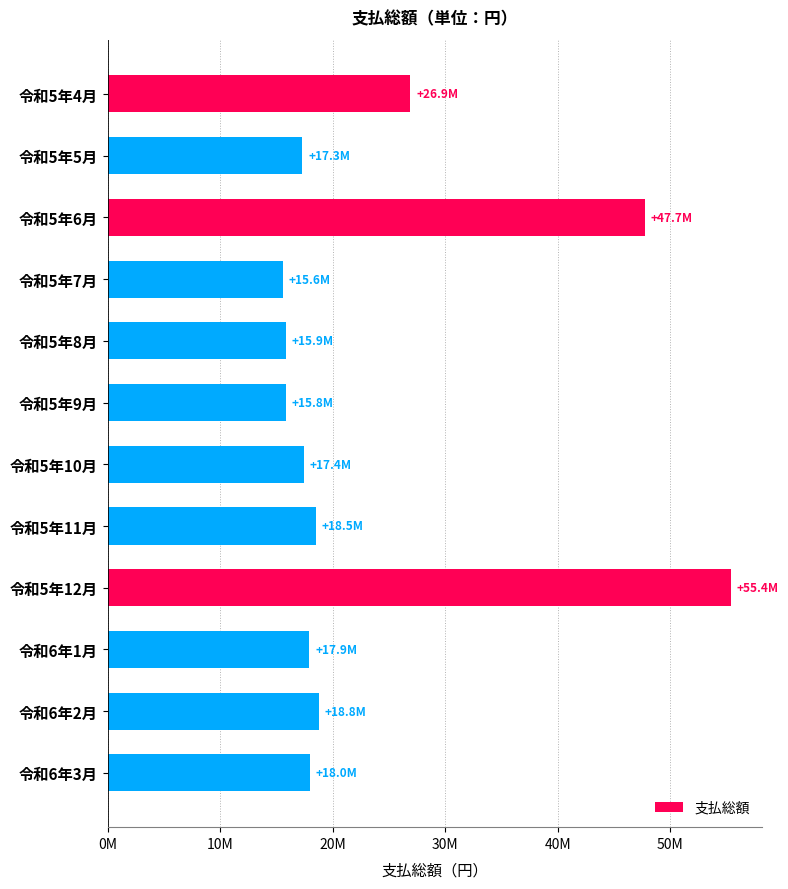

What is the difference between the second highest and second lowest values?

31927557